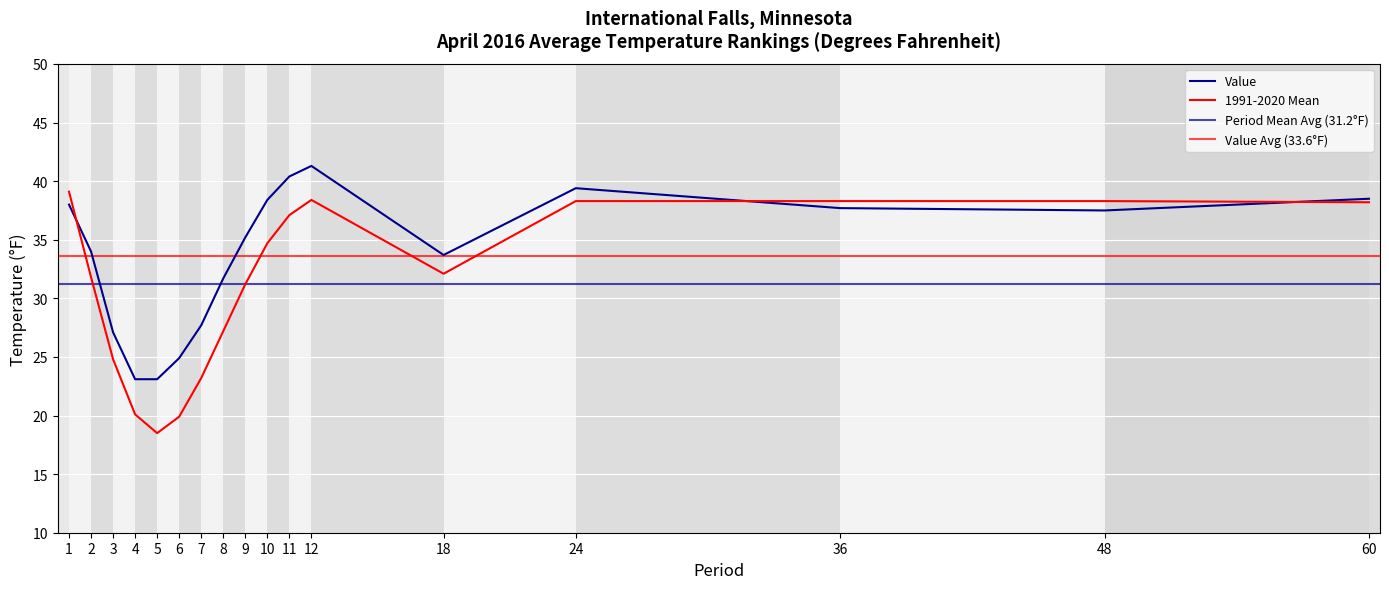

True or false: Value has a value of 23.1 at 4.

True